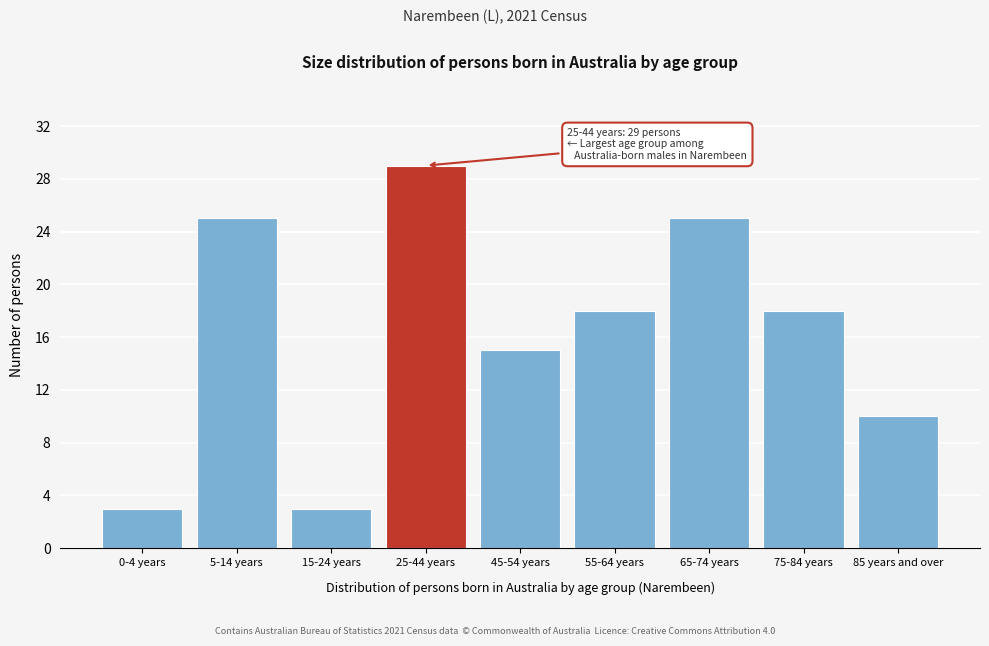

Reading left to right, what are all the values shown in this chart?

3	25	3	29	15	18	25	18	10